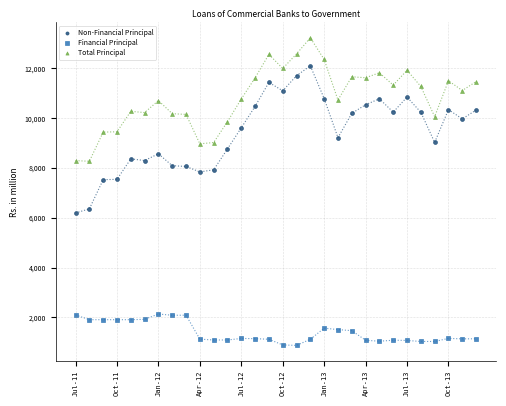

Which series reaches the minimum Y coordinate?

Financial Principal